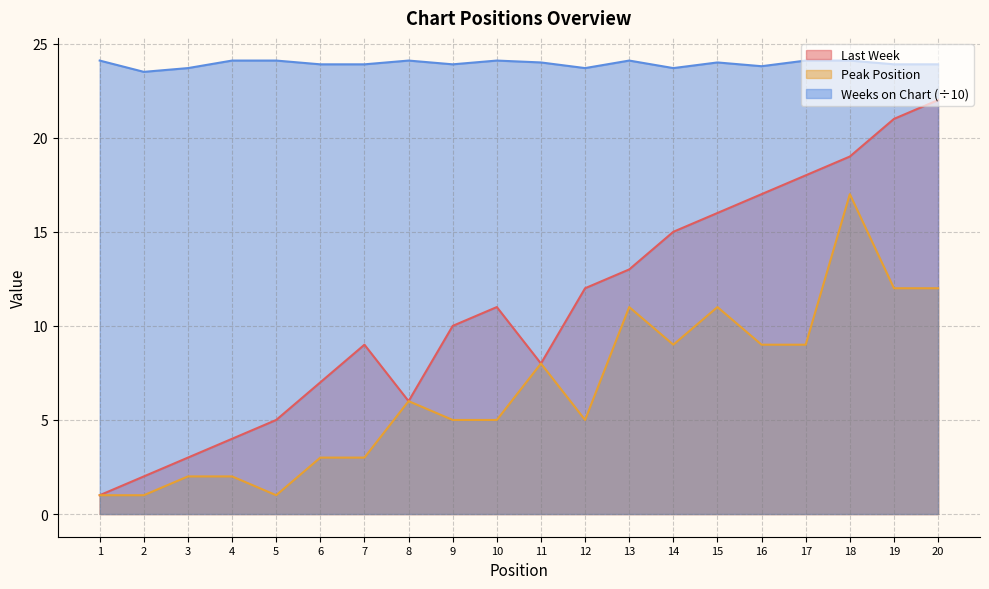

Reading left to right, extract all data points from this chart.

Last Week: 1.0	2.0	3.0	4.0	5.0	7.0	9.0	6.0	10.0	11.0	8.0	12.0	13.0	15.0	16.0	17.0	18.0	19.0	21.0	22.0
Peak Position: 1.0	1.0	2.0	2.0	1.0	3.0	3.0	6.0	5.0	5.0	8.0	5.0	11.0	9.0	11.0	9.0	9.0	17.0	12.0	12.0
Weeks on Chart: 24.1	23.5	23.7	24.1	24.1	23.9	23.9	24.1	23.9	24.1	24.0	23.7	24.1	23.7	24.0	23.8	24.1	24.1	23.9	23.9